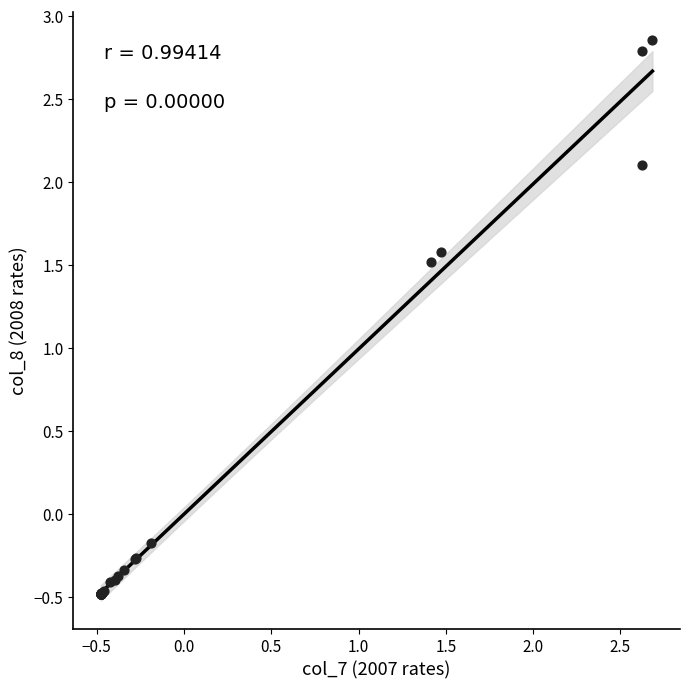

What Y value in the scatter plot is closest to 1?

1.5